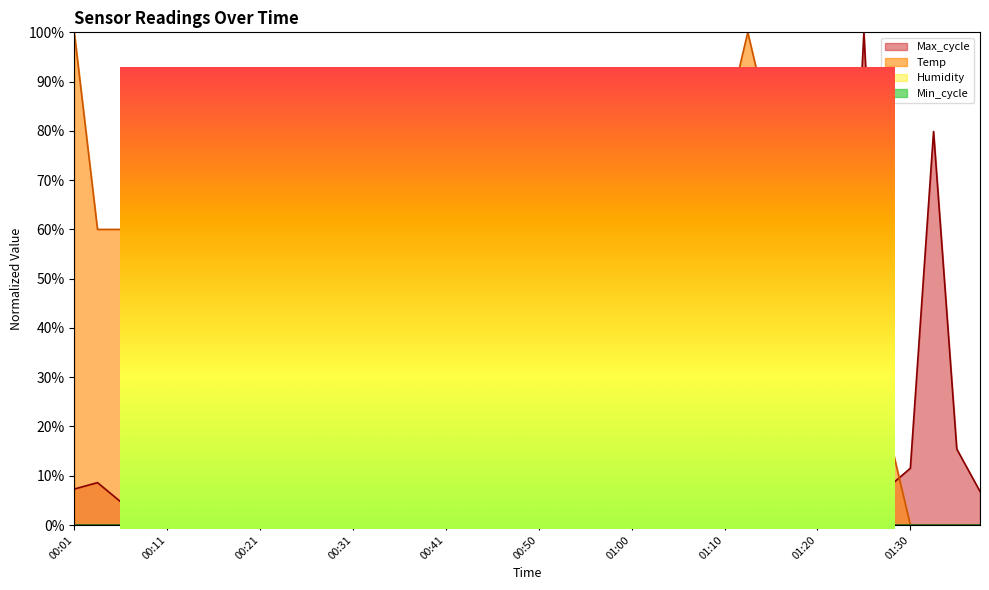

What is the average value of the Temp series?

46.5